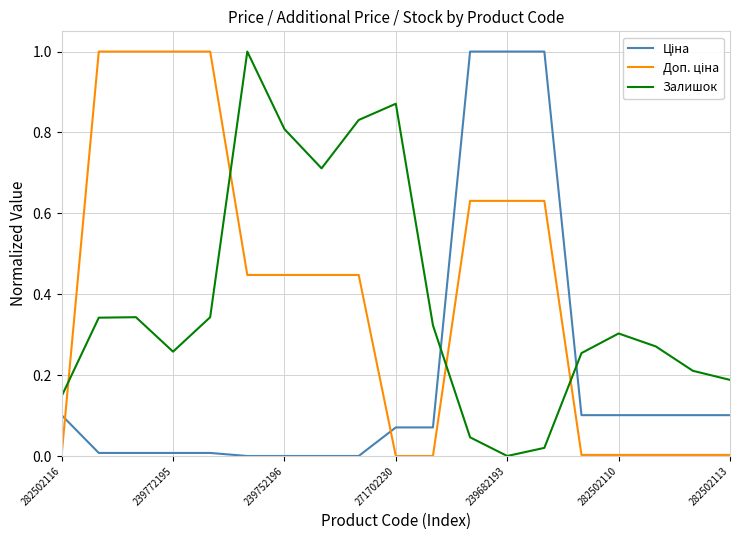

What is the maximum value for Залишок?

1.0